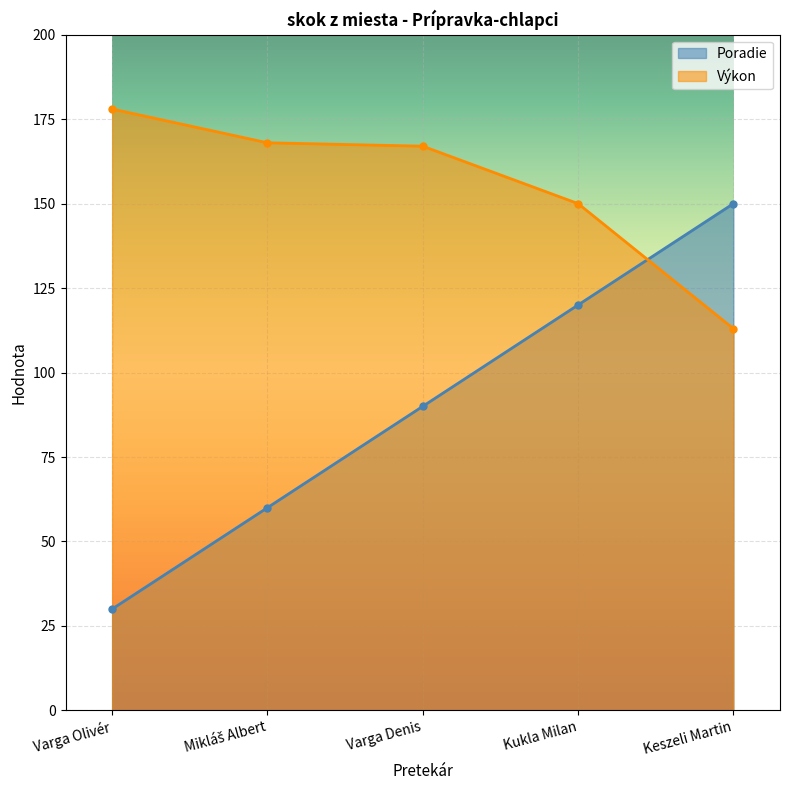

What is the label of the 2nd point from the right?

Kukla Milan